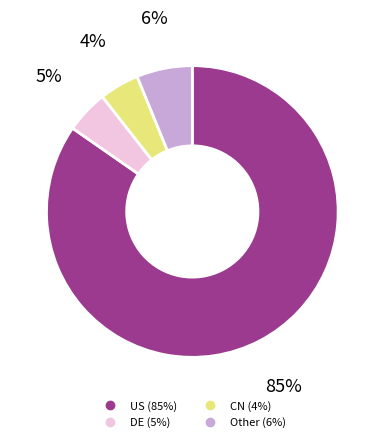

Does any single category account for the majority?

Yes